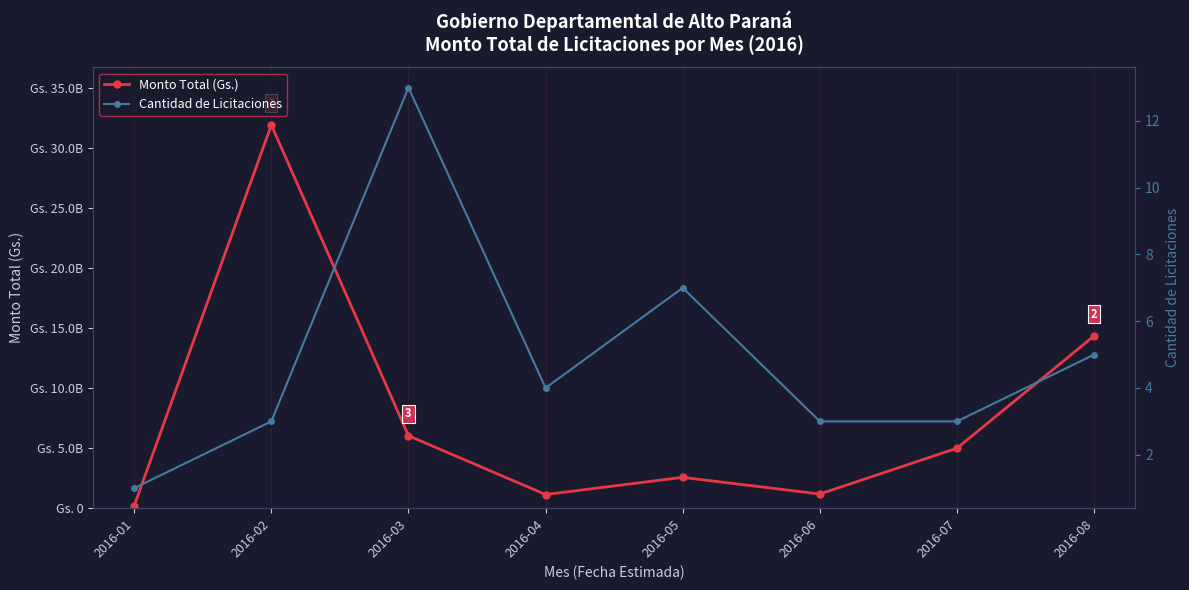

True or false: Cantidad de Licitaciones and Monto Total (Gs.) intersect in this chart.

False